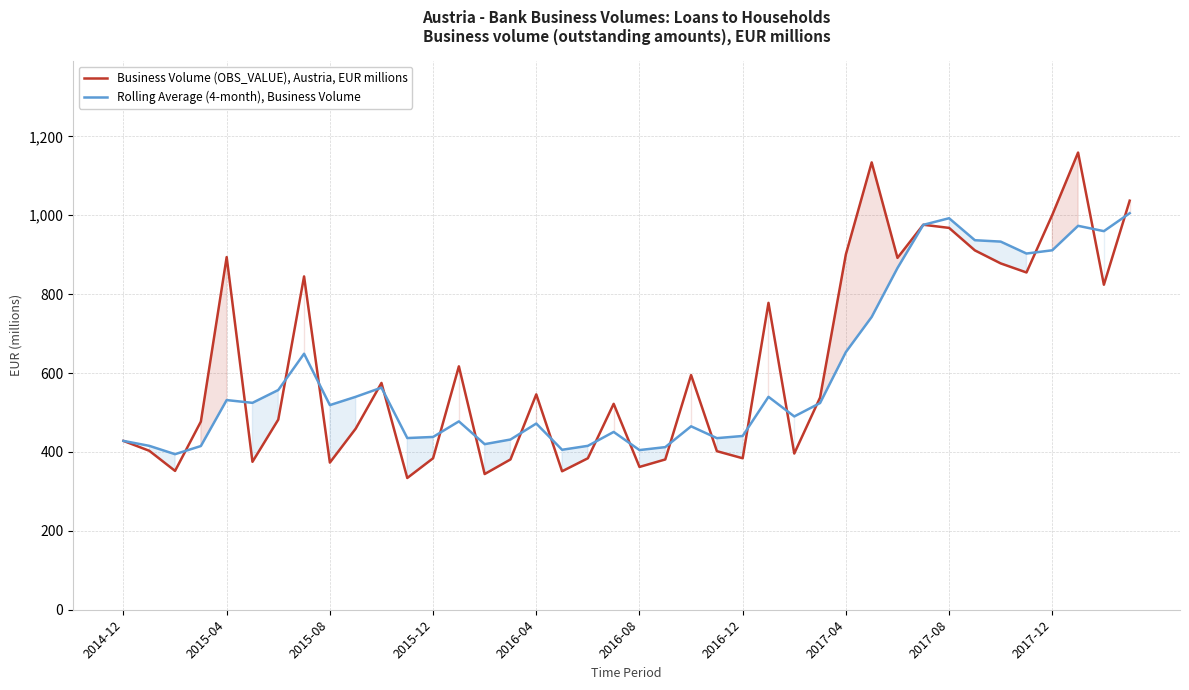

The value of Rolling Average (4-month), Business Volume at 2015-08 is 201.4. True or false?

False